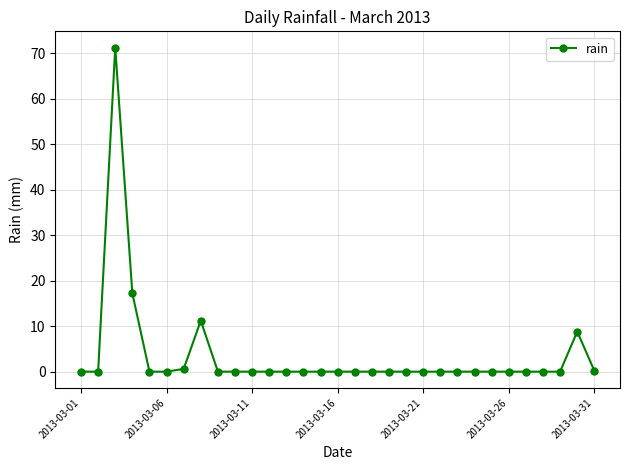

What is the maximum value shown in the chart?

71.2